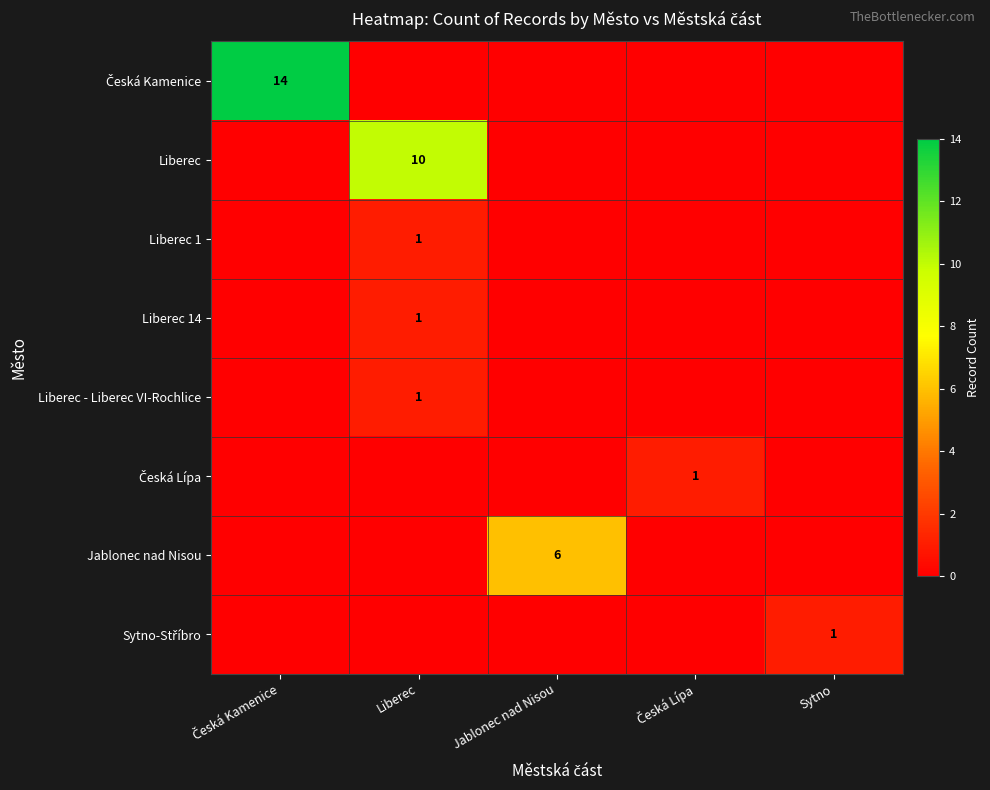

Between Liberec and Sytno, which series saw the biggest shift?

Liberec